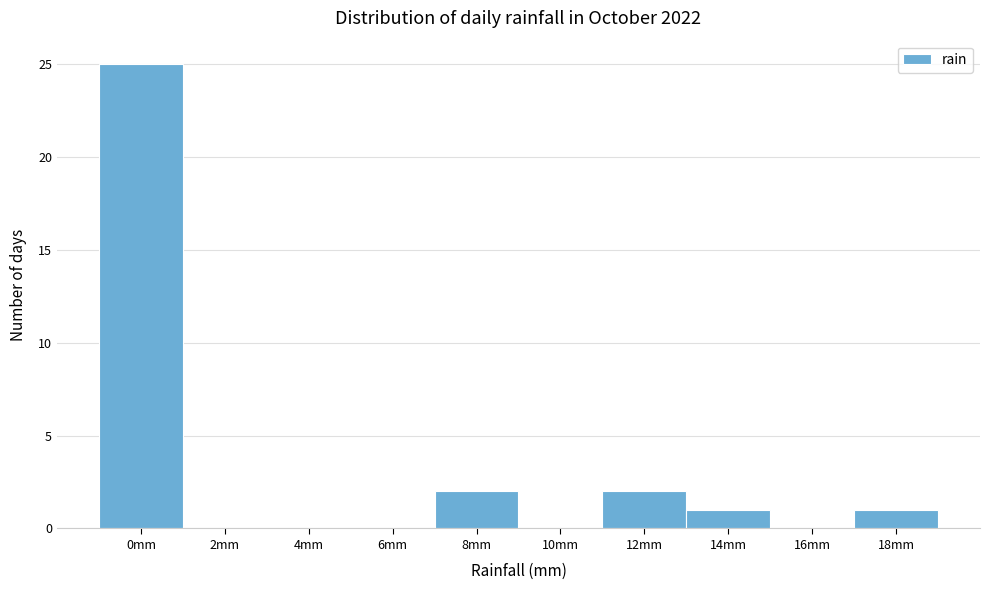

Reading left to right, extract all data points from this chart.

0mm=25	2mm=0	4mm=0	6mm=0	8mm=2	10mm=0	12mm=2	14mm=1	16mm=0	18mm=1